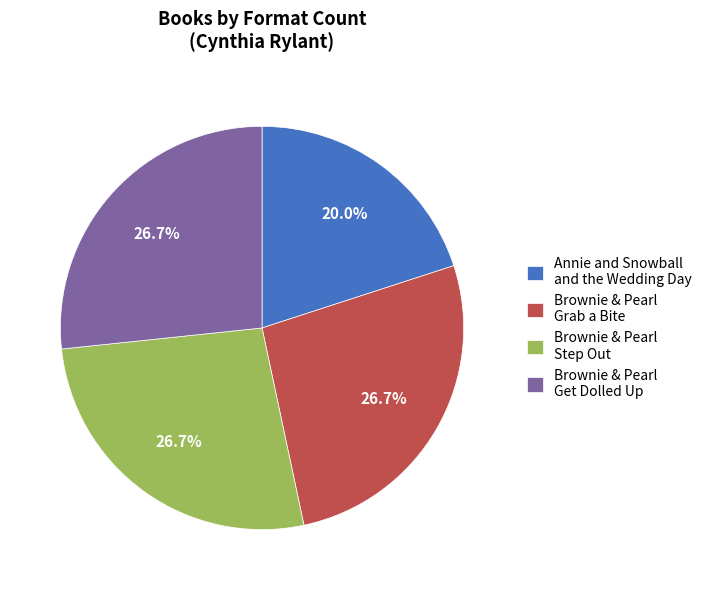

Which category has the smallest portion of the pie?

Annie and Snowball and the Wedding Day